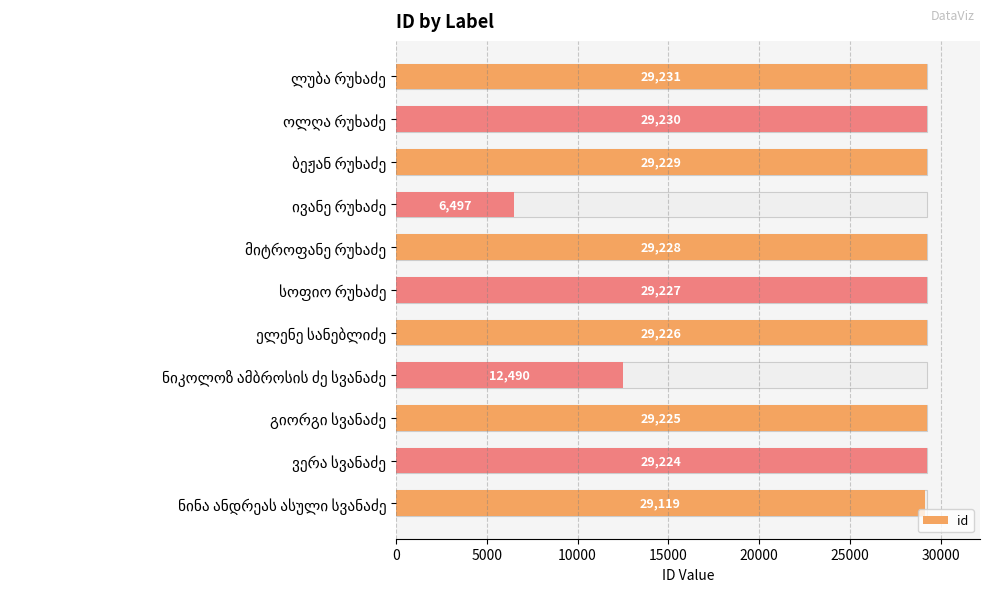

What is the difference between the maximum and minimum values?

22734